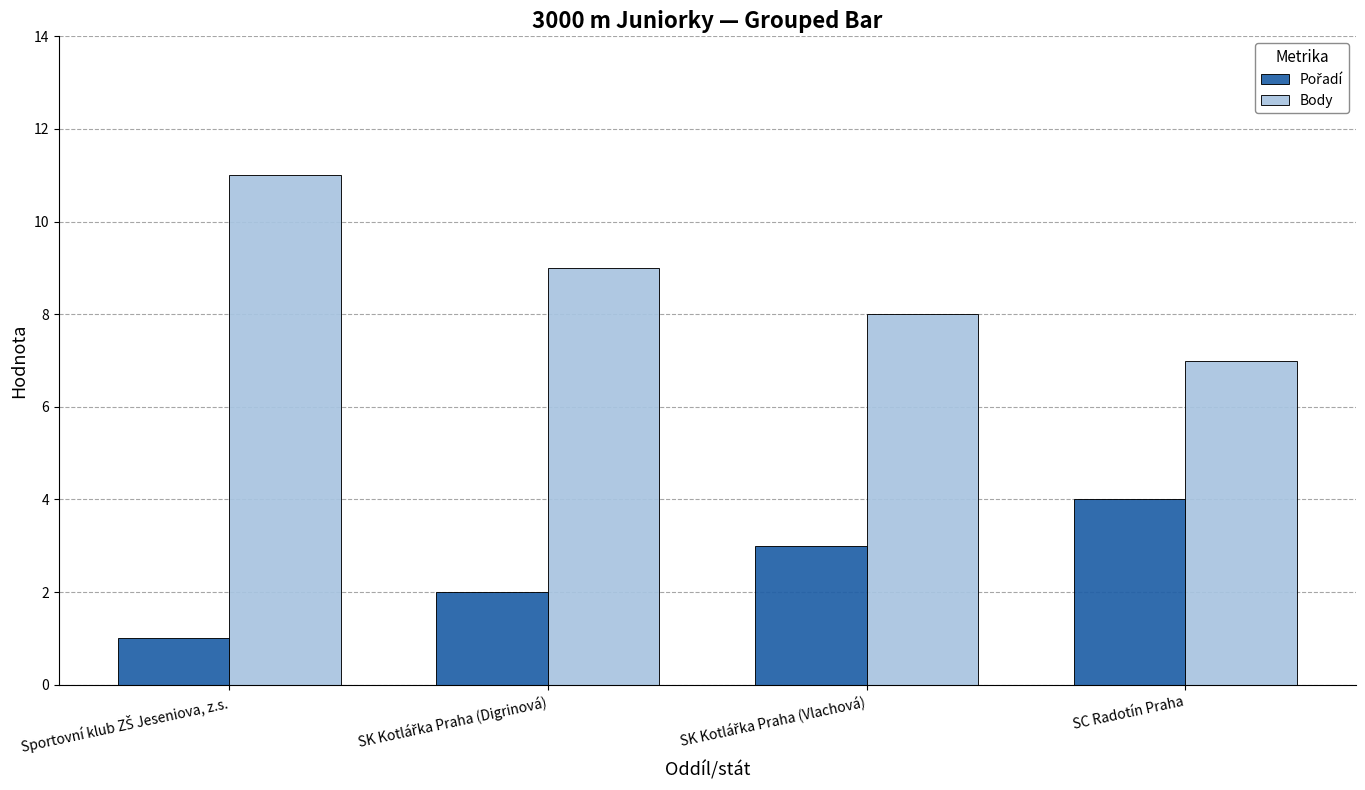

At which label does Body reach its minimum?

SC Radotín Praha